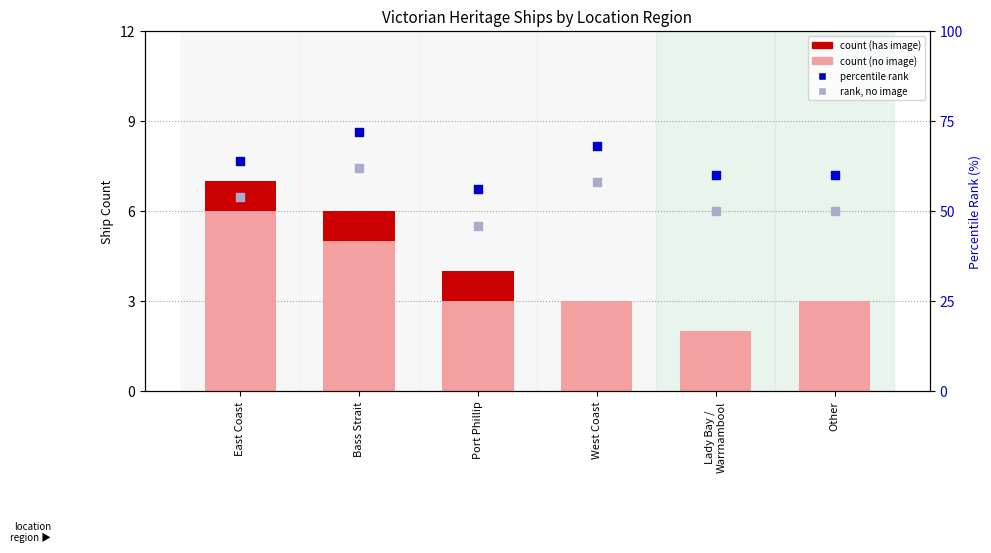

At how many categories does at least one series exceed 32?

6